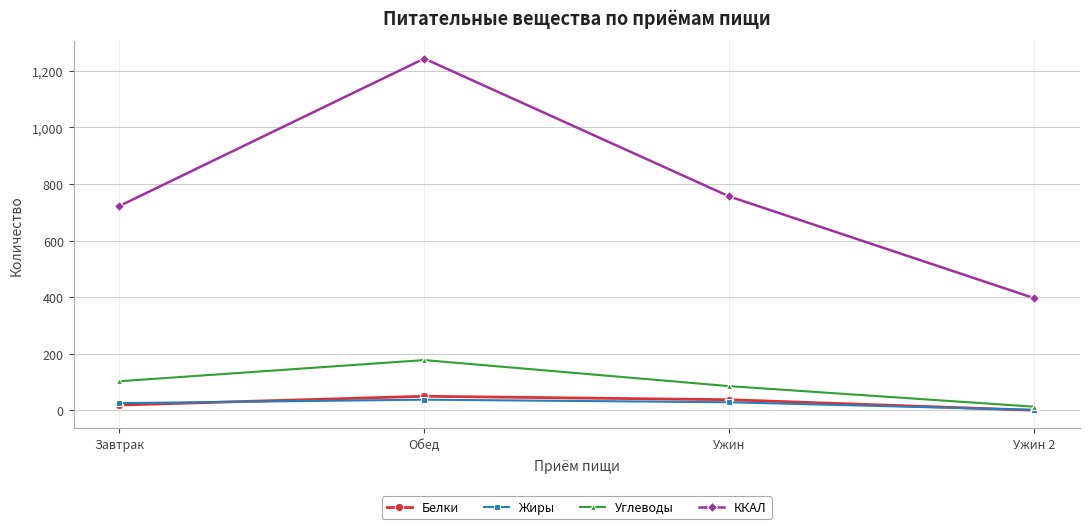

Which series has the largest range (max minus min)?

ККАЛ